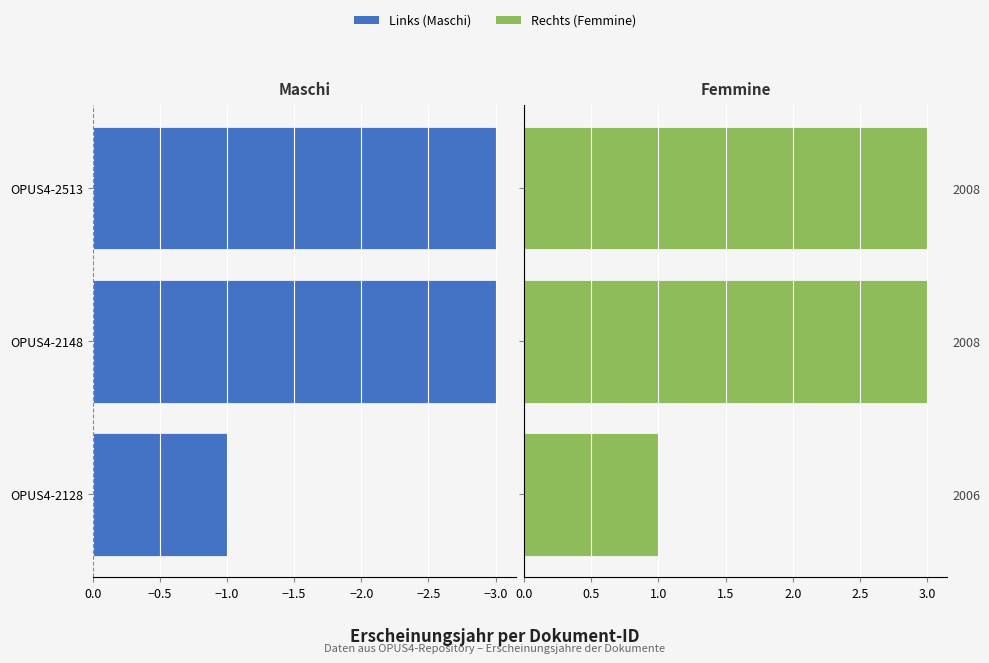

Between OPUS4-2128 and OPUS4-2513, which is larger?

OPUS4-2128